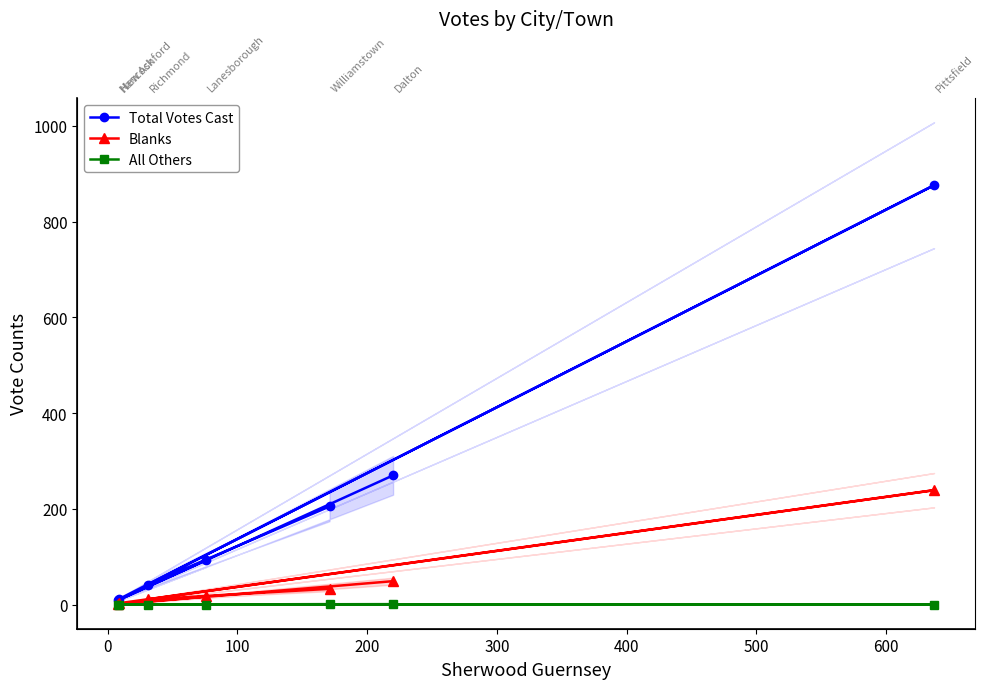

What is the sum of all All Others values?

2